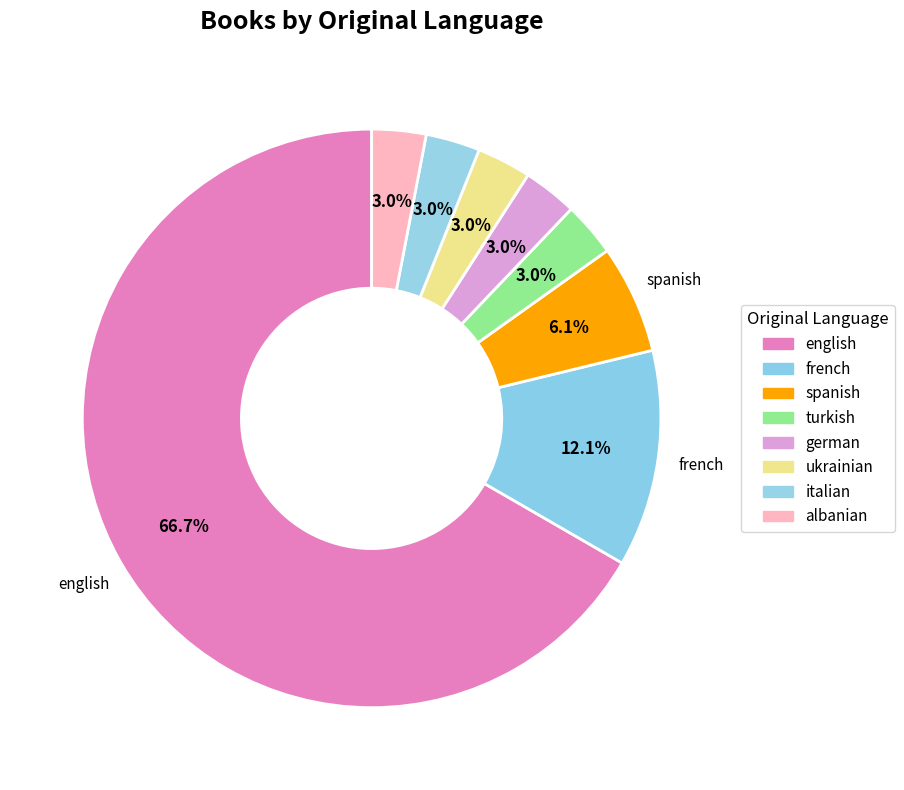

What percentage is the german slice, to the nearest percent?

3%